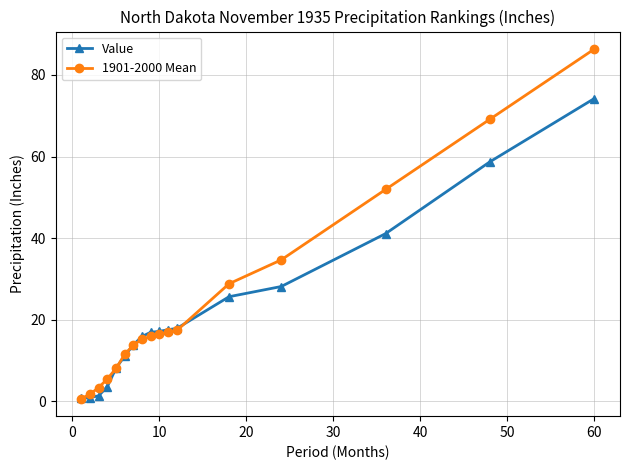

How many lines are shown in the chart?

2